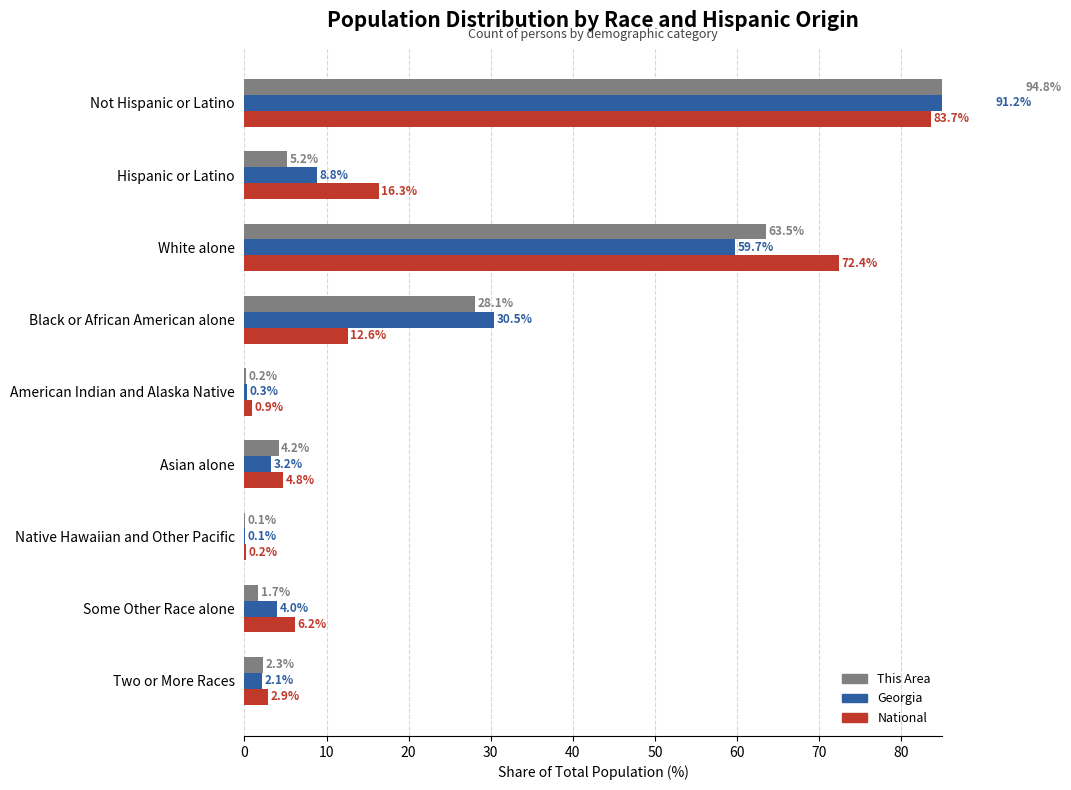

How many bars are there in total?

27